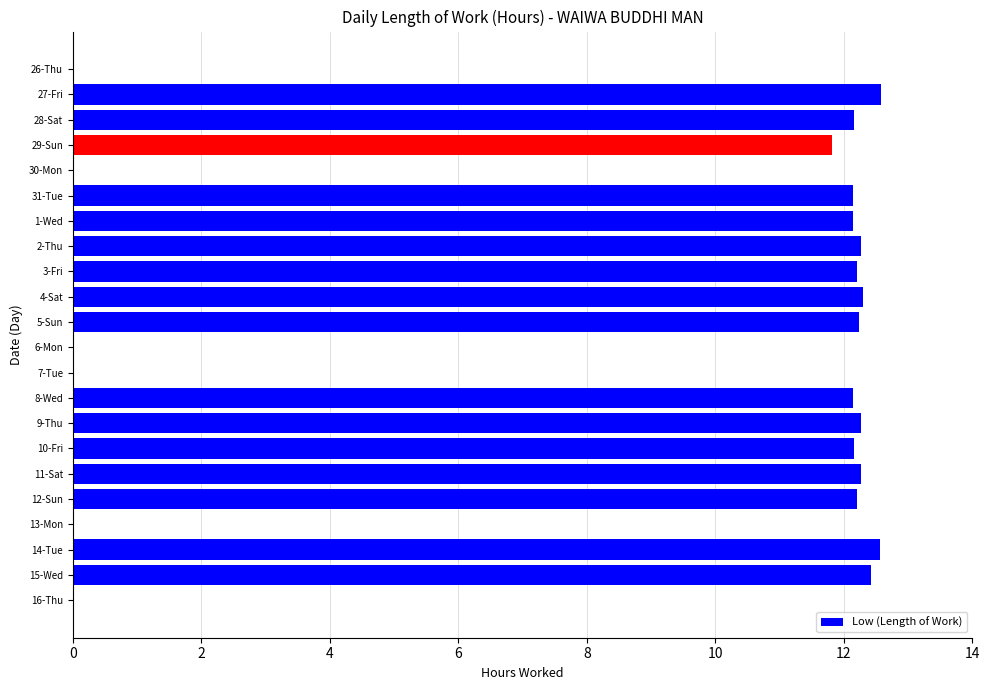

Are the bars horizontal?

Yes